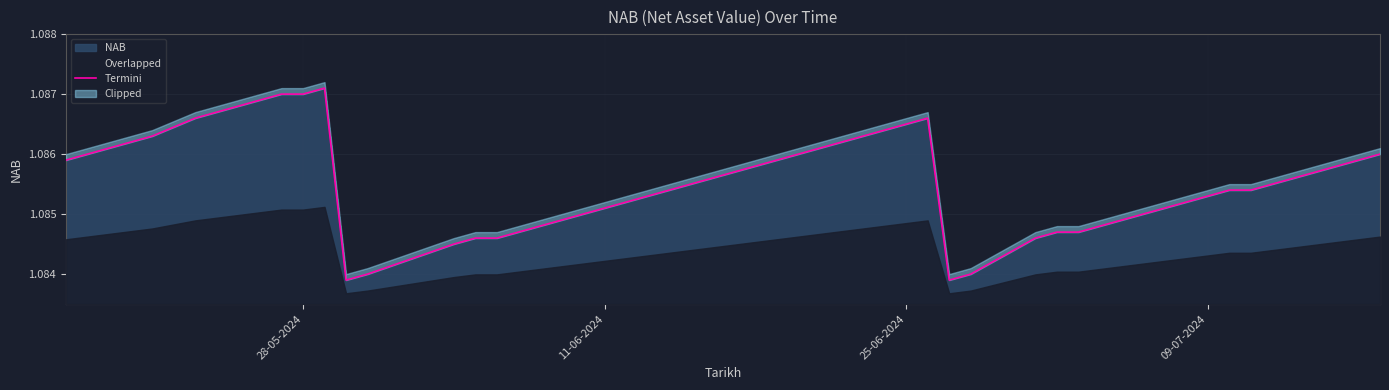

What is the value of the 11th point from the left?

1.1